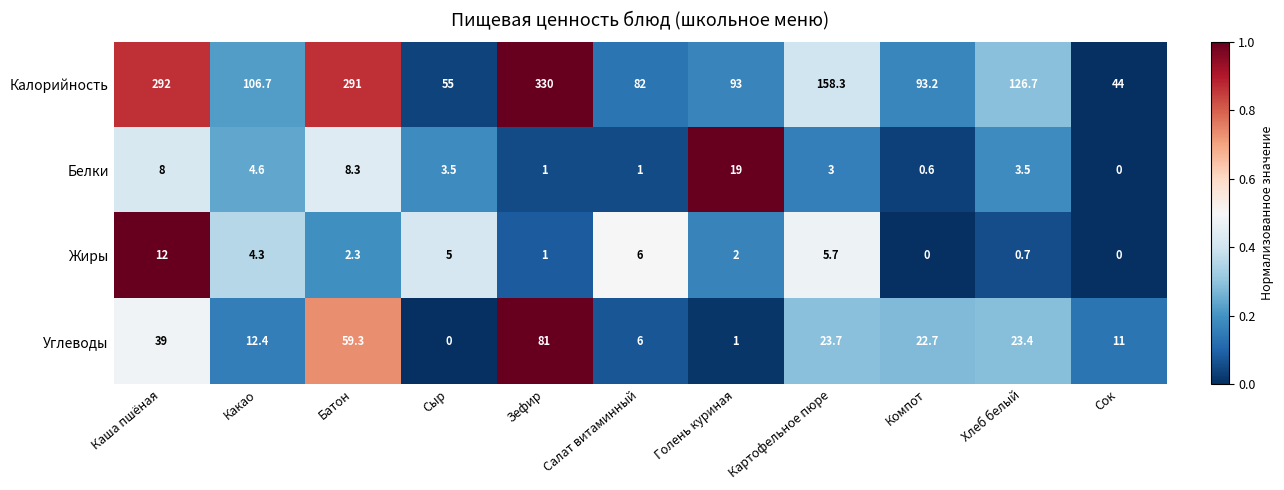

Which series has the largest total across all categories?

Калорийность